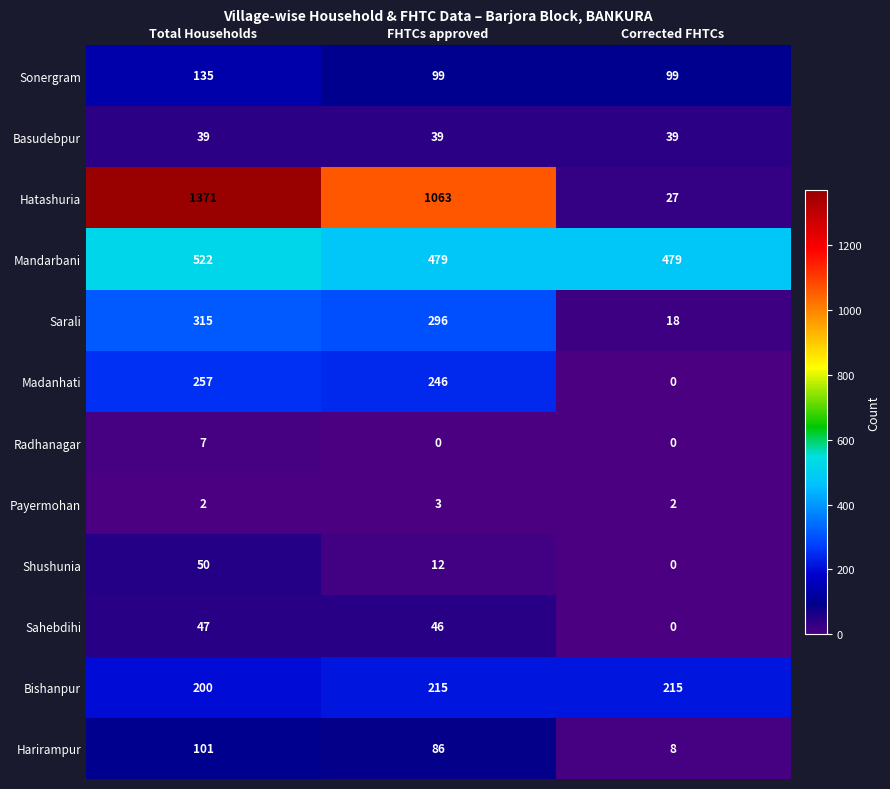

Which series has the widest spread of values?

Hatashuria